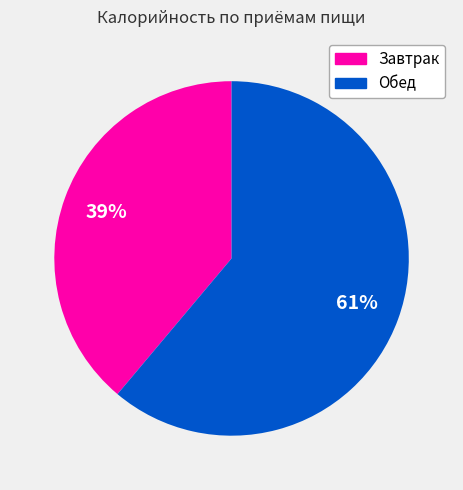

Is the sum of Обед and Завтрак greater than half?

Yes